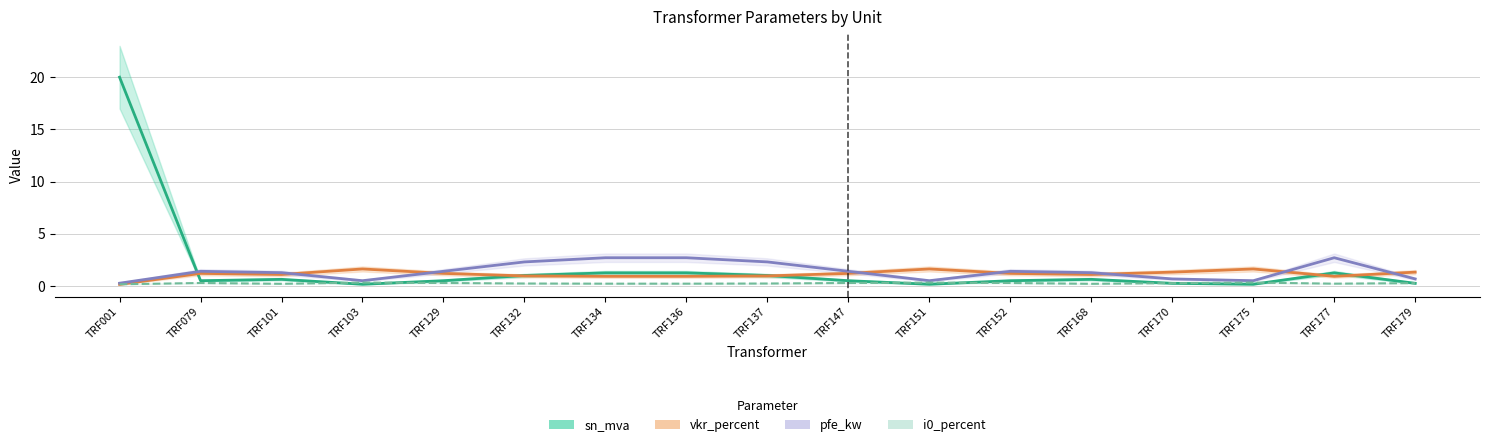

Reading left to right, what are all the values shown in this chart?

sn_mva: 20.0	0.5	0.6	0.2	0.5	1.0	1.2	1.2	1.0	0.5	0.2	0.5	0.6	0.2	0.2	1.2	0.2
vkr_percent: 0.1	1.2	1.1	1.6	1.2	1.0	0.9	0.9	1.0	1.2	1.6	1.2	1.1	1.3	1.6	0.9	1.3
pfe_kw: 0.3	1.4	1.3	0.5	1.4	2.3	2.7	2.7	2.3	1.4	0.5	1.4	1.3	0.7	0.5	2.7	0.7
i0_percent: 0.2	0.3	0.2	0.3	0.3	0.2	0.2	0.2	0.2	0.3	0.3	0.3	0.2	0.3	0.3	0.2	0.3